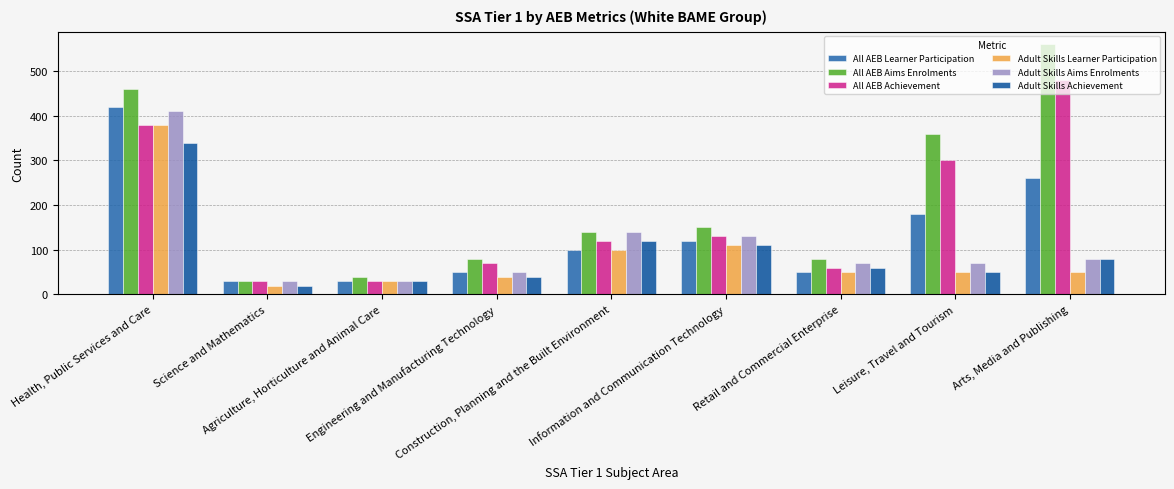

What is the average value of the All AEB Learner Participation series?

138